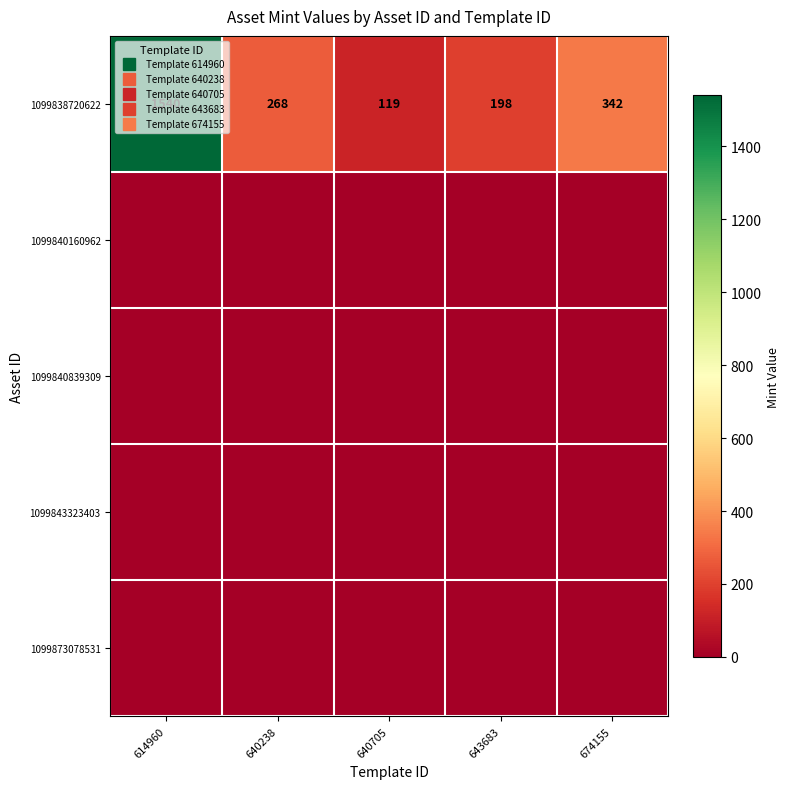

What is the sum of the 1099838720622 values at 643683 and 674155?

540